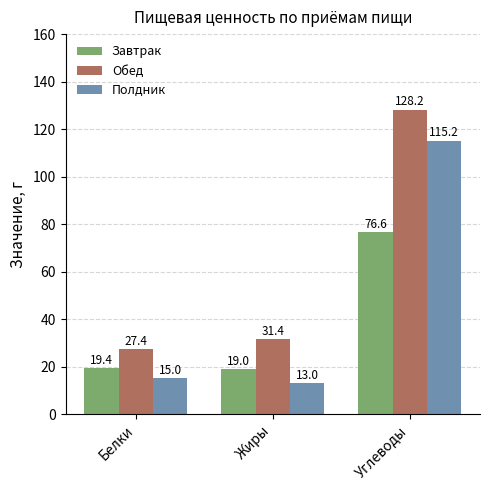

What are all the series names shown in the legend?

Завтрак, Обед, Полдник